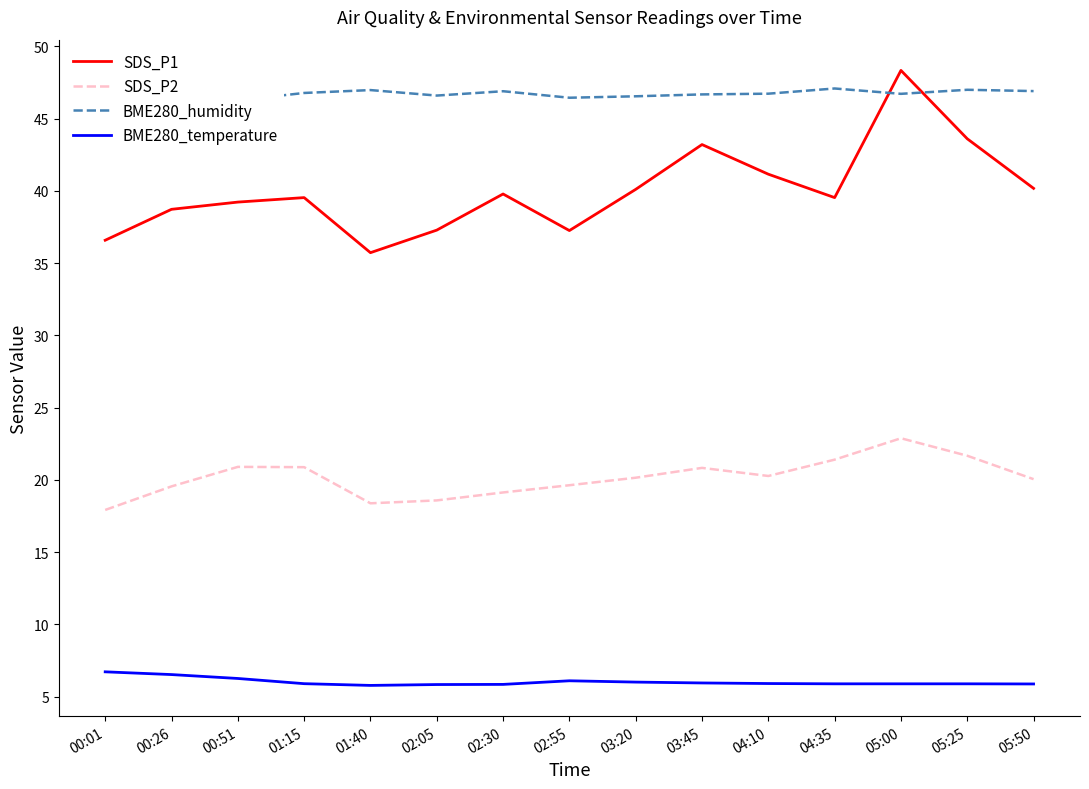

Rank the series at 05:00 from highest to lowest value.

SDS_P1, BME280_humidity, SDS_P2, BME280_temperature